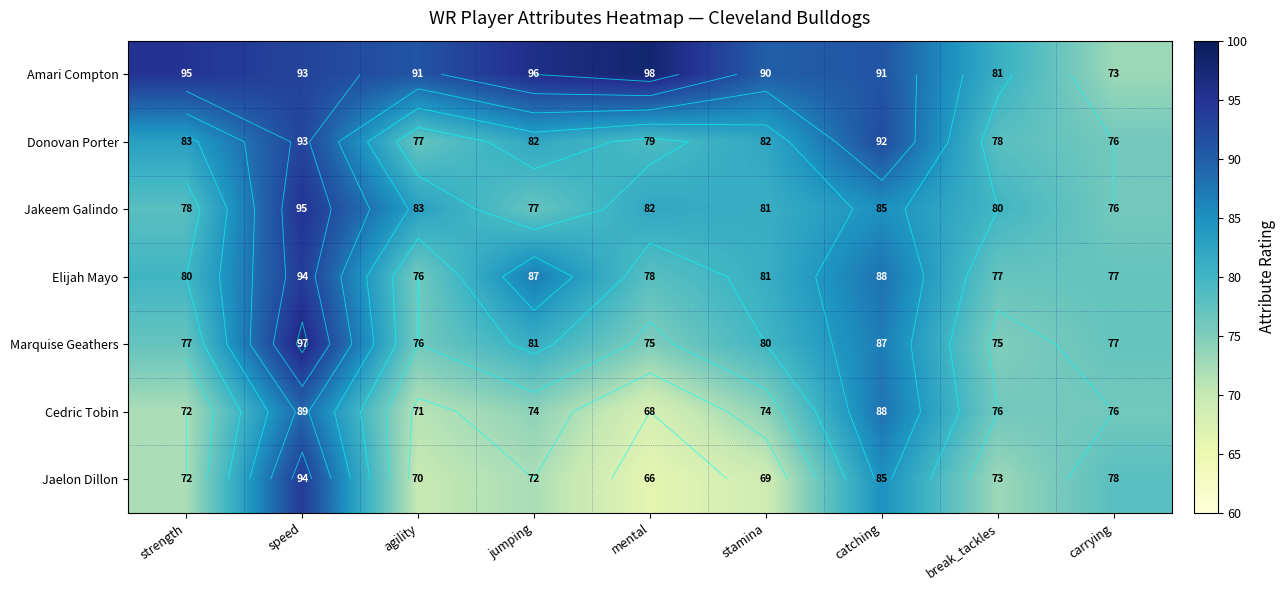

How many series are shown in this chart?

7